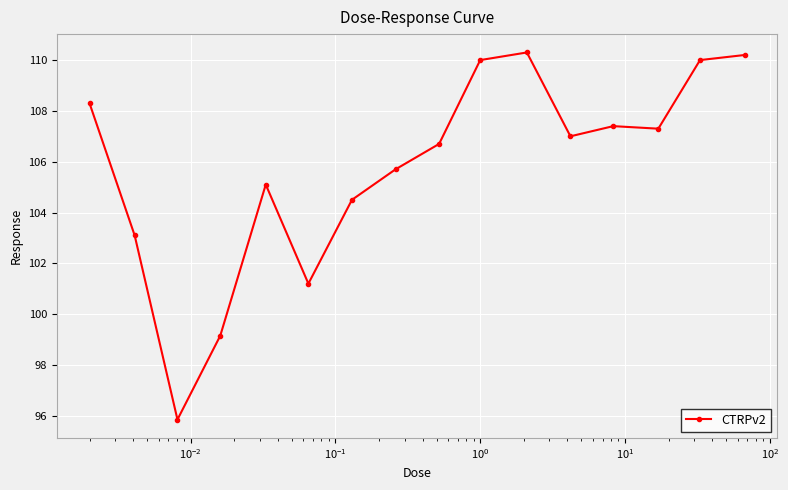

What is the average value?

105.7